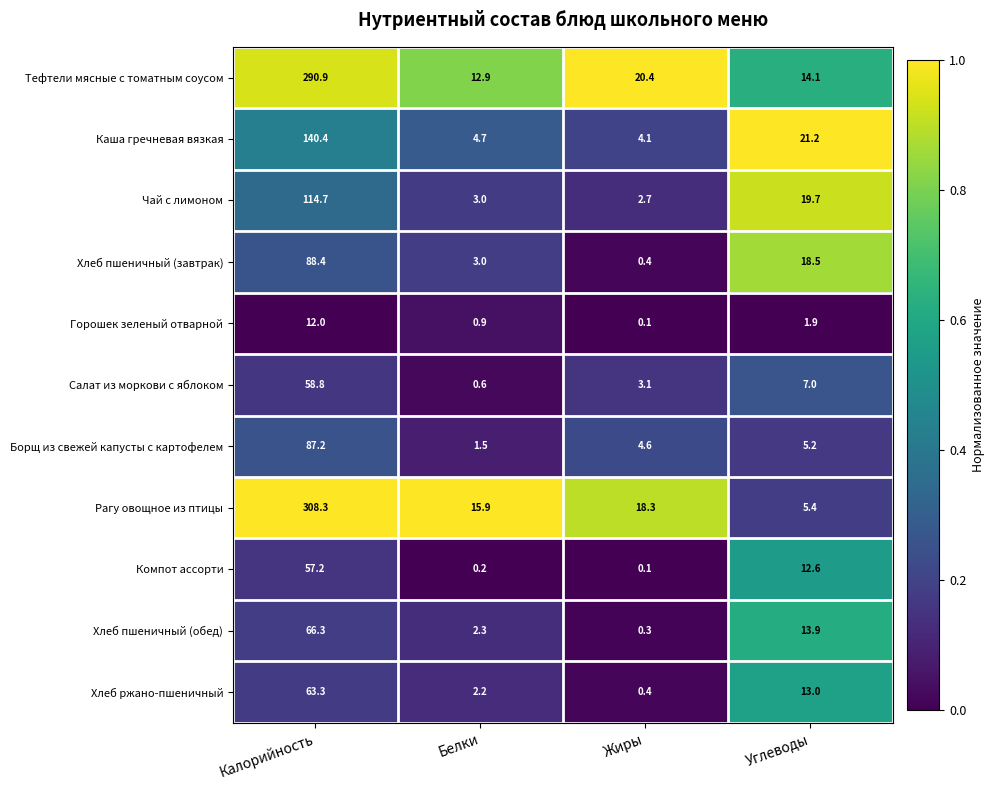

What is the sum of all Рагу овощное из птицы values?

347.9